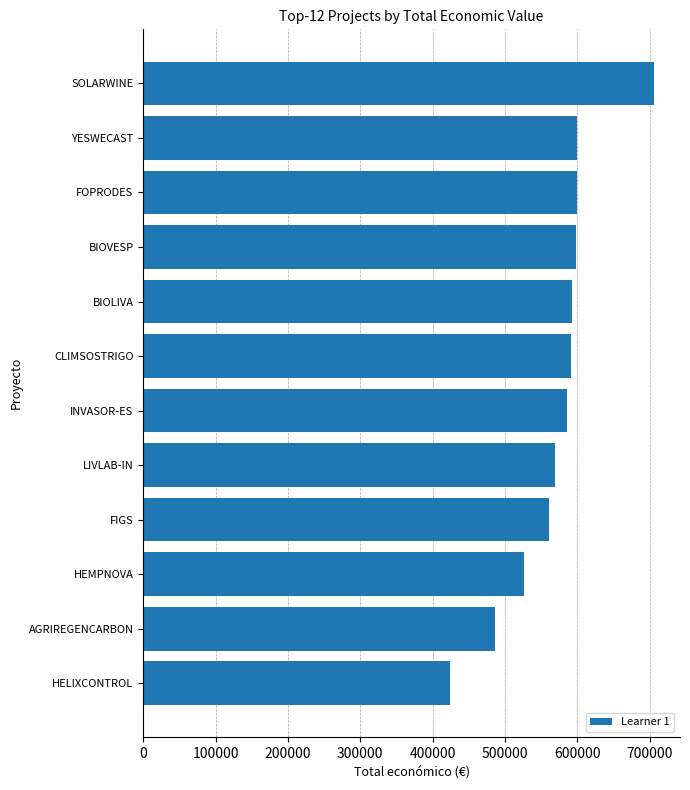

What is the maximum value shown in the chart?

706697